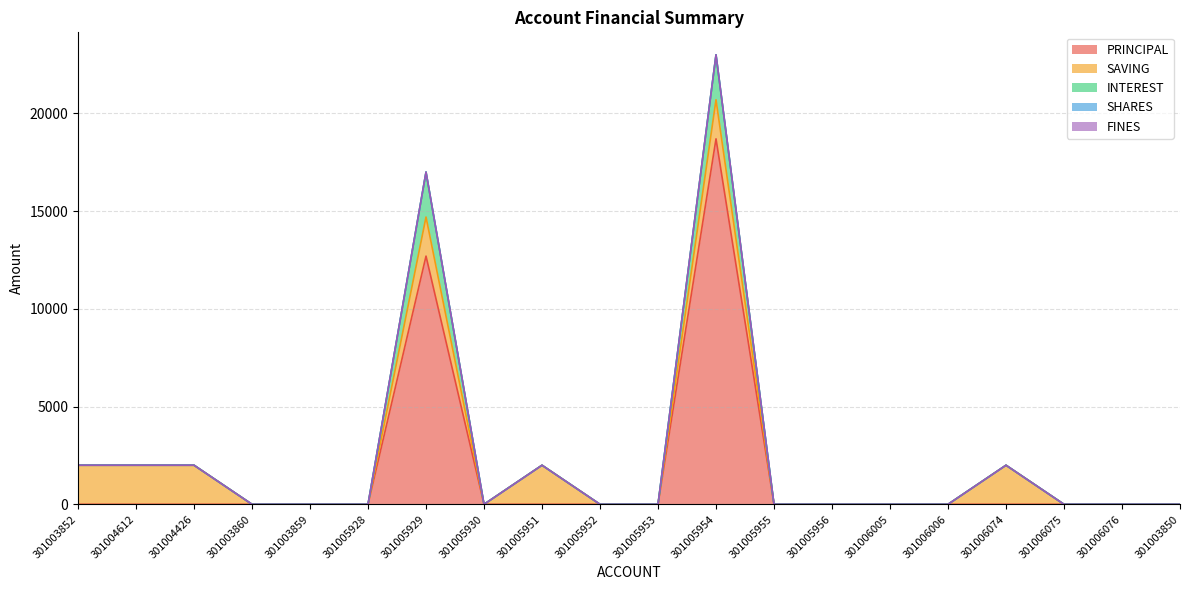

What is the maximum value for INTEREST?

2300